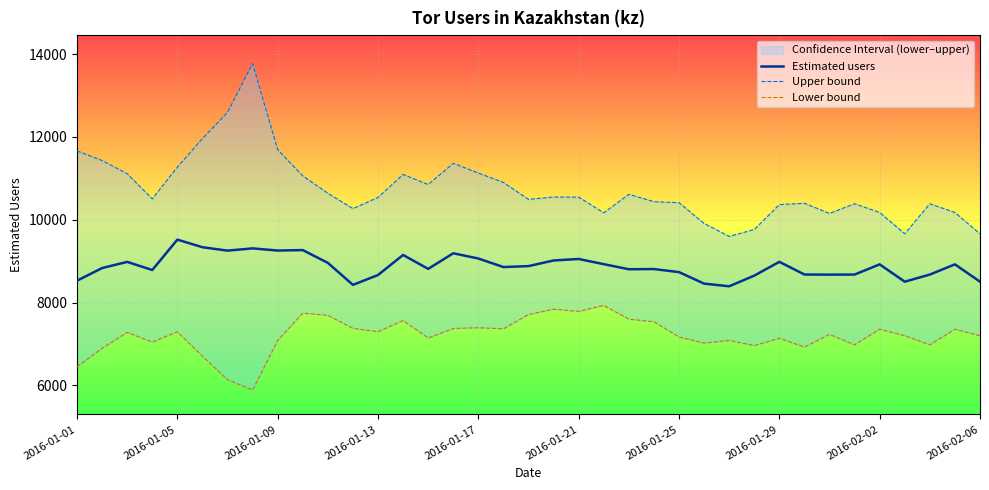

What are all the series names shown in the legend?

Estimated users, Upper bound, Lower bound